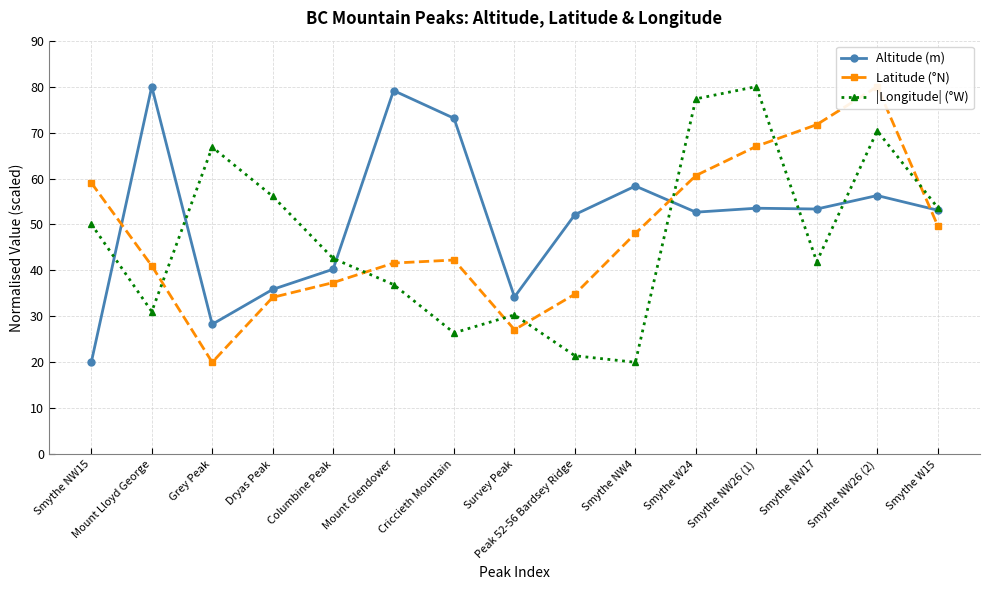

Which category has the lowest value in the |Longitude| (°W) series?

Smythe NW4